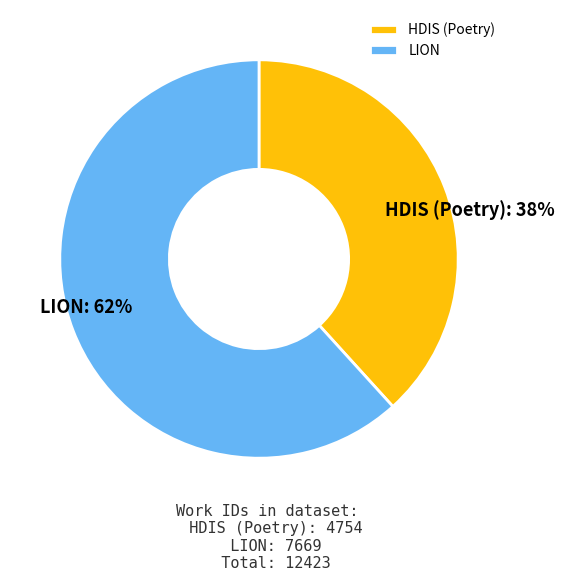

What is the smallest slice in the pie chart?

HDIS (Poetry)